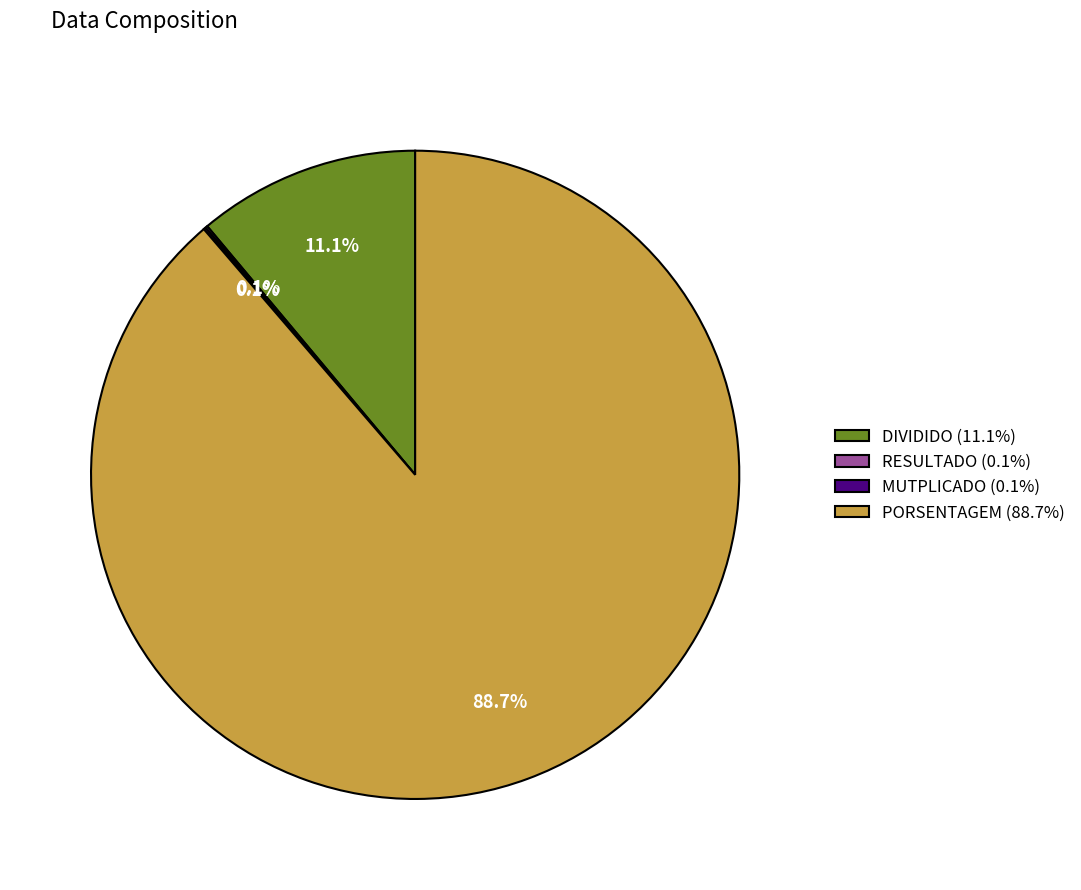

Does PORSENTAGEM (88.7%) represent more than half of the total?

Yes